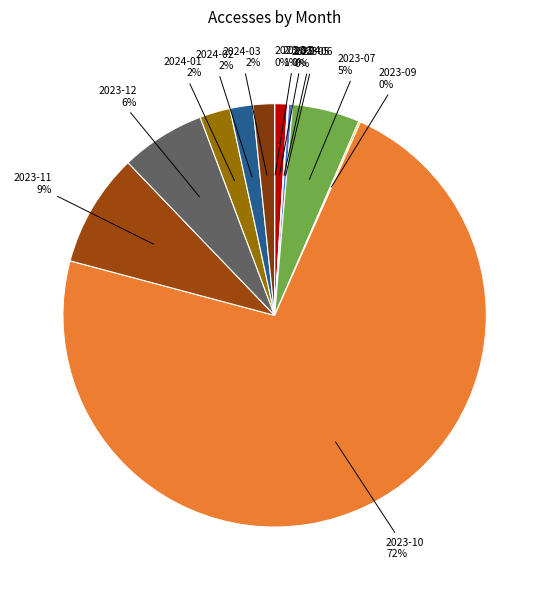

Is it true that 2023-11 is 1% of the pie?

False